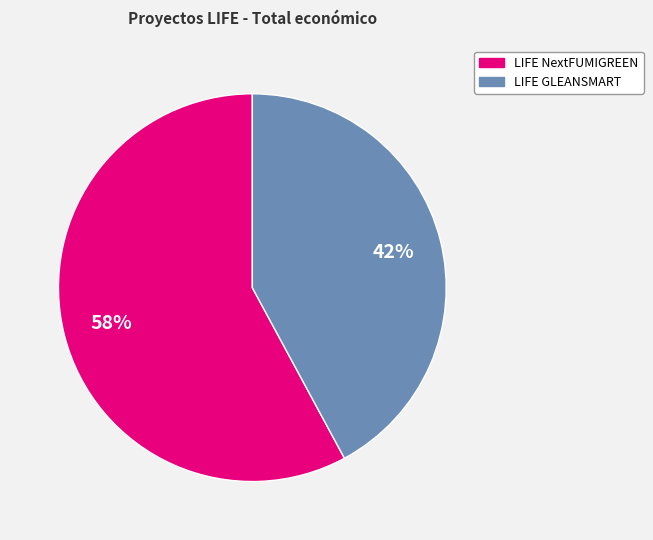

Rank the categories by value from highest to lowest.

LIFE NextFUMIGREEN, LIFE GLEANSMART